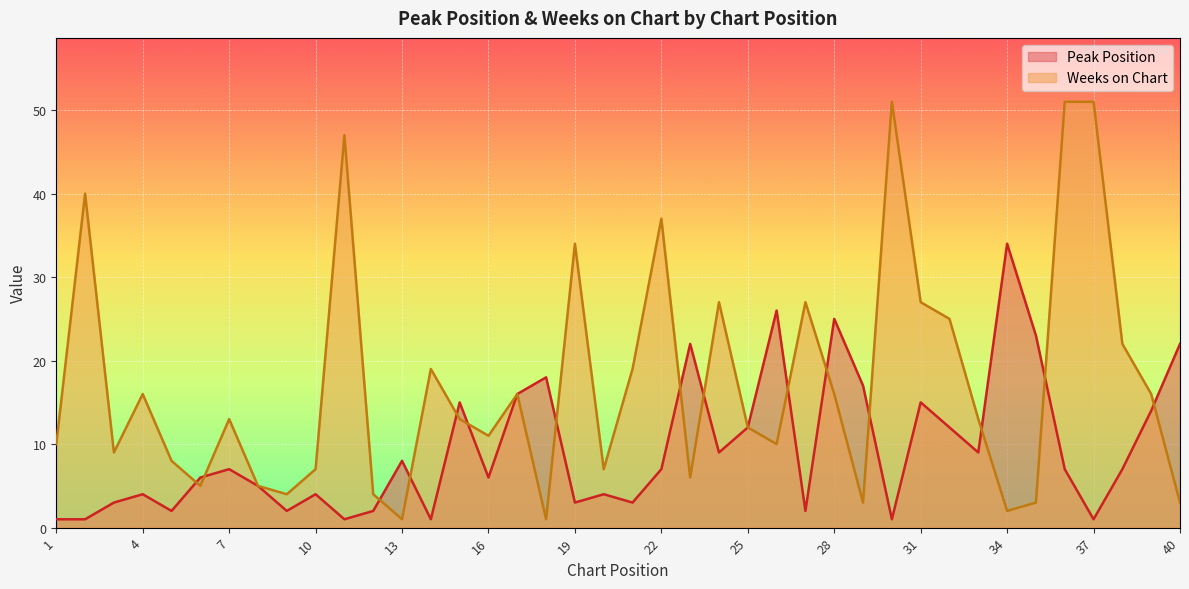

At which category does Weeks on Chart reach its first local peak?

2